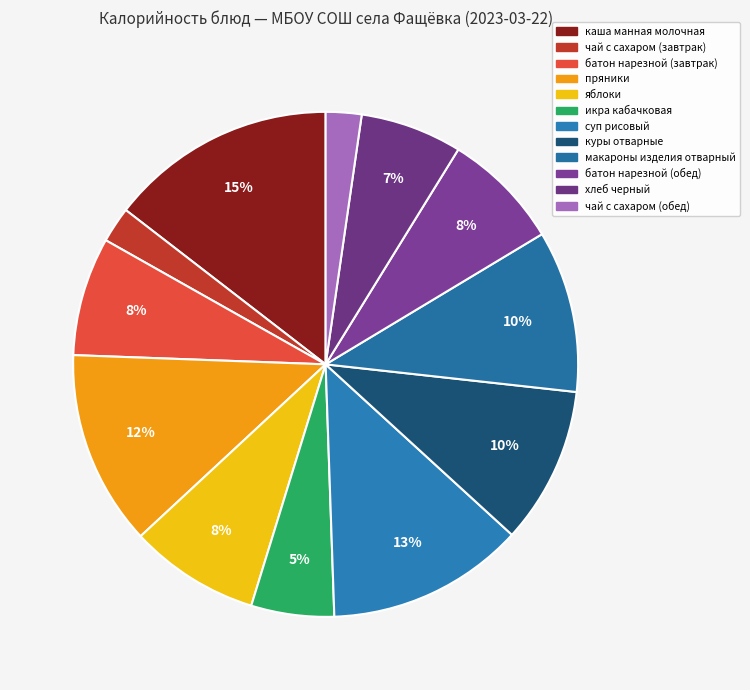

The чай с сахаром (завтрак) slice represents 8% of the pie. True or false?

False